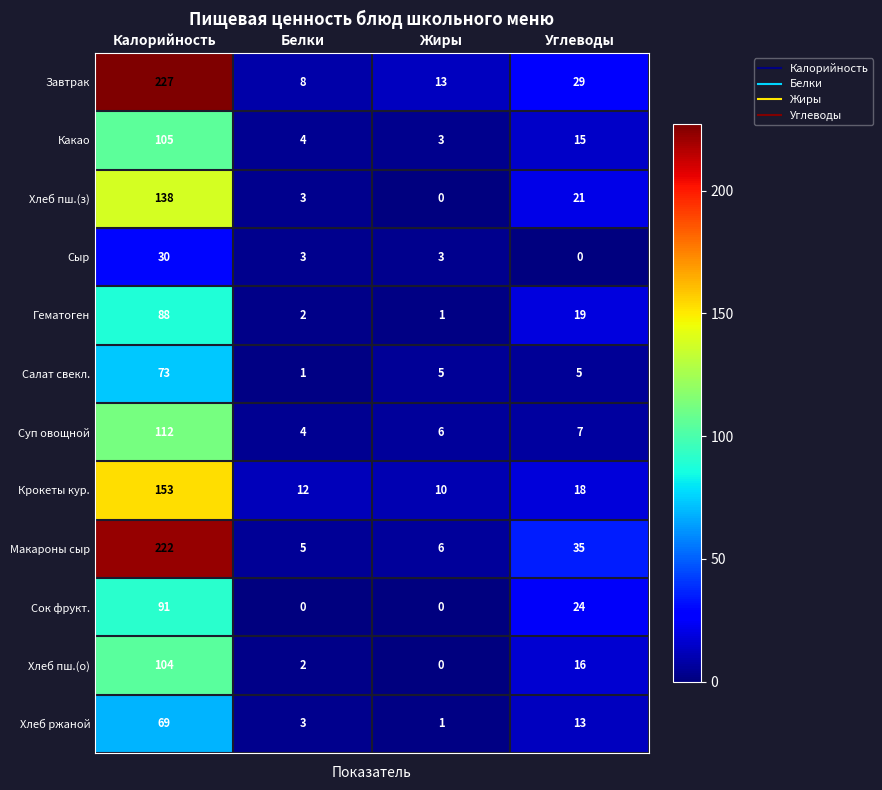

What is the greatest value displayed?

227